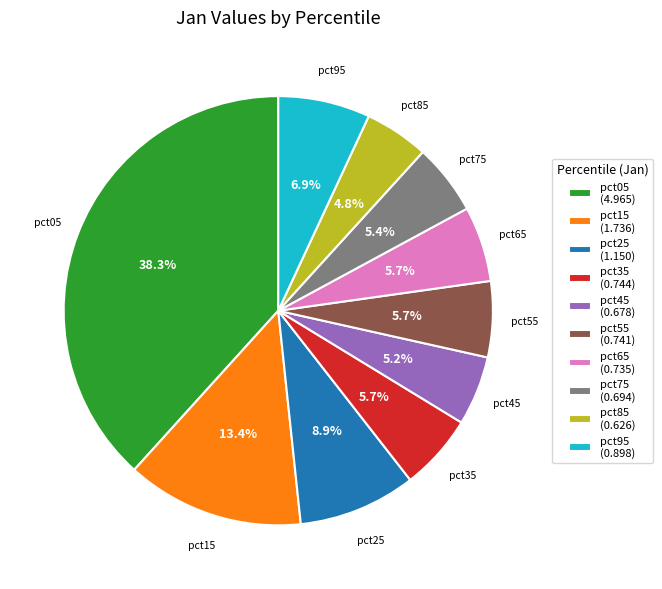

Do pct75 (0.694) and pct45 (0.678) together represent more than half of the pie?

No